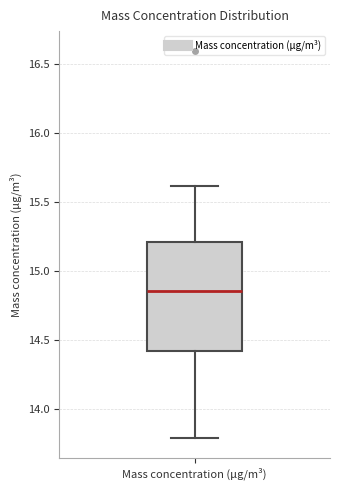

Transcribe this box plot: give where the median line is, the range the box spans, and where the two whiskers end, as read against the y-axis. The values are not printed on the chart, so give them approximately, as read against the axis.

median 14.85, box 14.45 to 15.20, whiskers 13.80 to 15.60